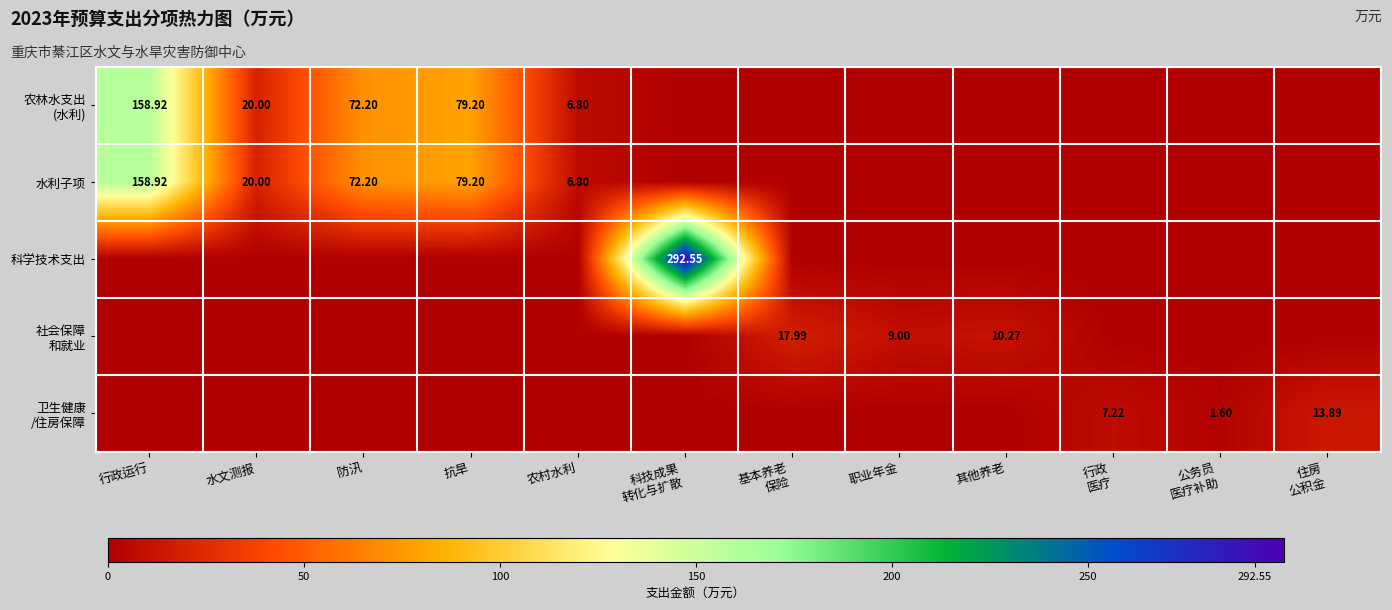

Which series changed the most between 防汛 and 抗旱?

农林水支出 (水利)